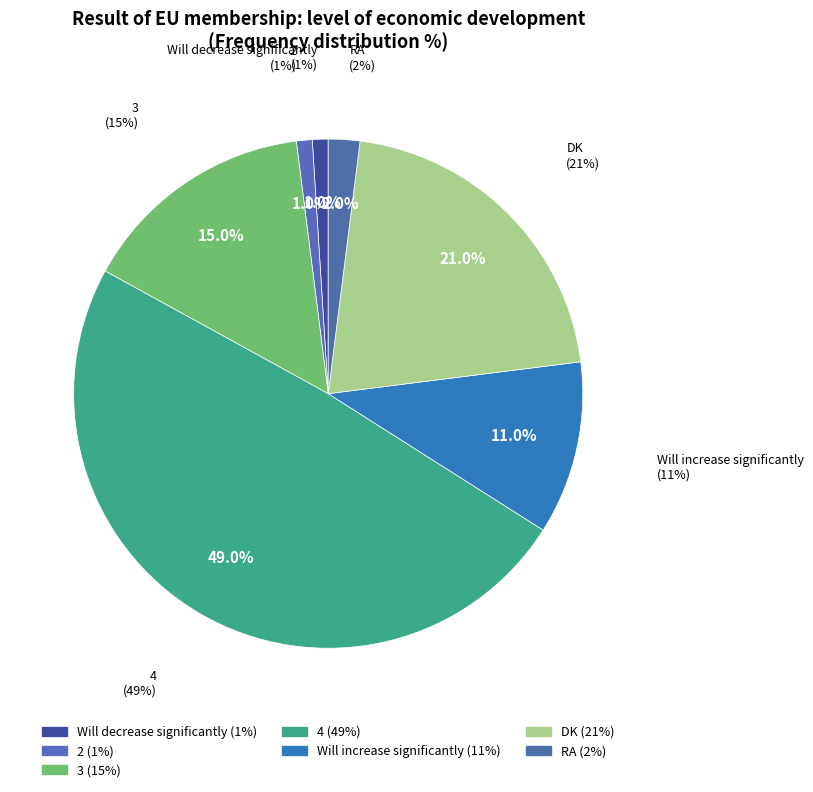

Is the sum of RA and 3 greater than half?

No